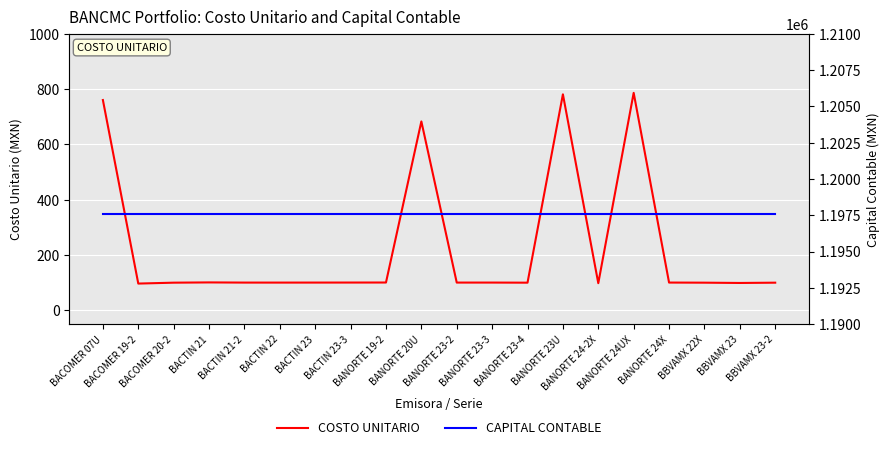

True or false: COSTO UNITARIO has more than 2 interior local peaks.

True